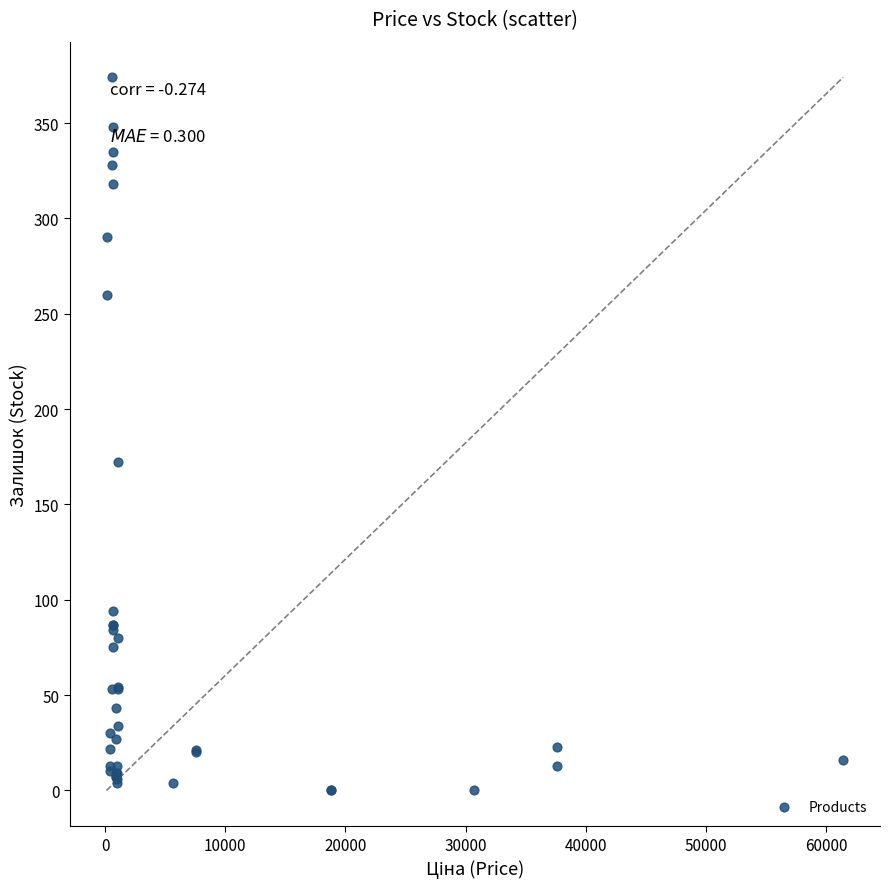

What Y value in the scatter plot is closest to 187?

172